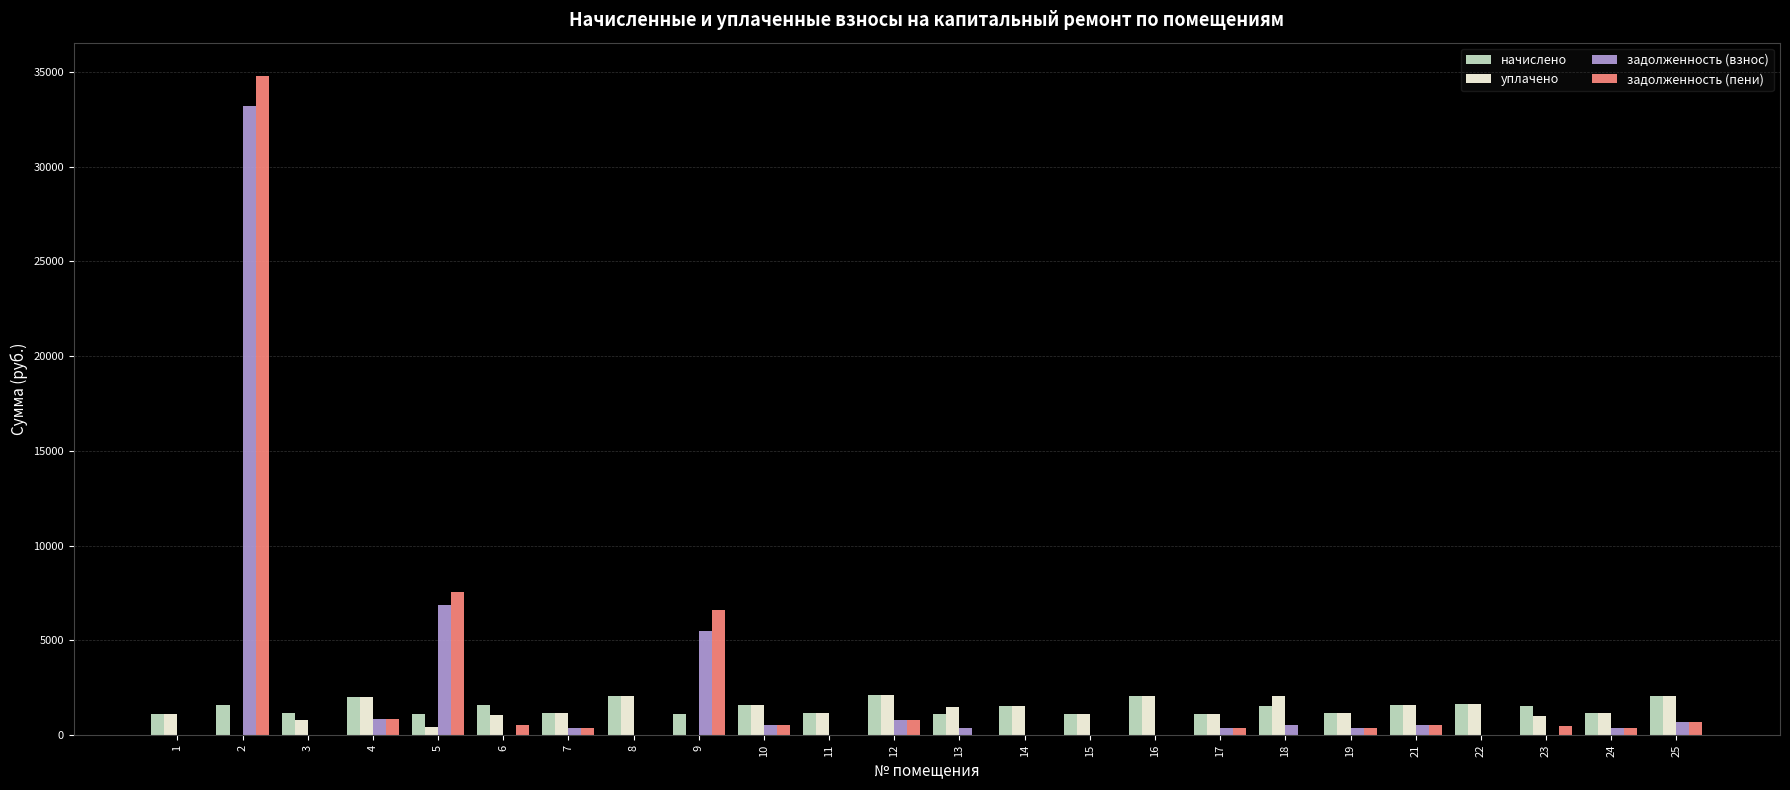

What is the maximum value for задолженность (взнос)?

33222.2